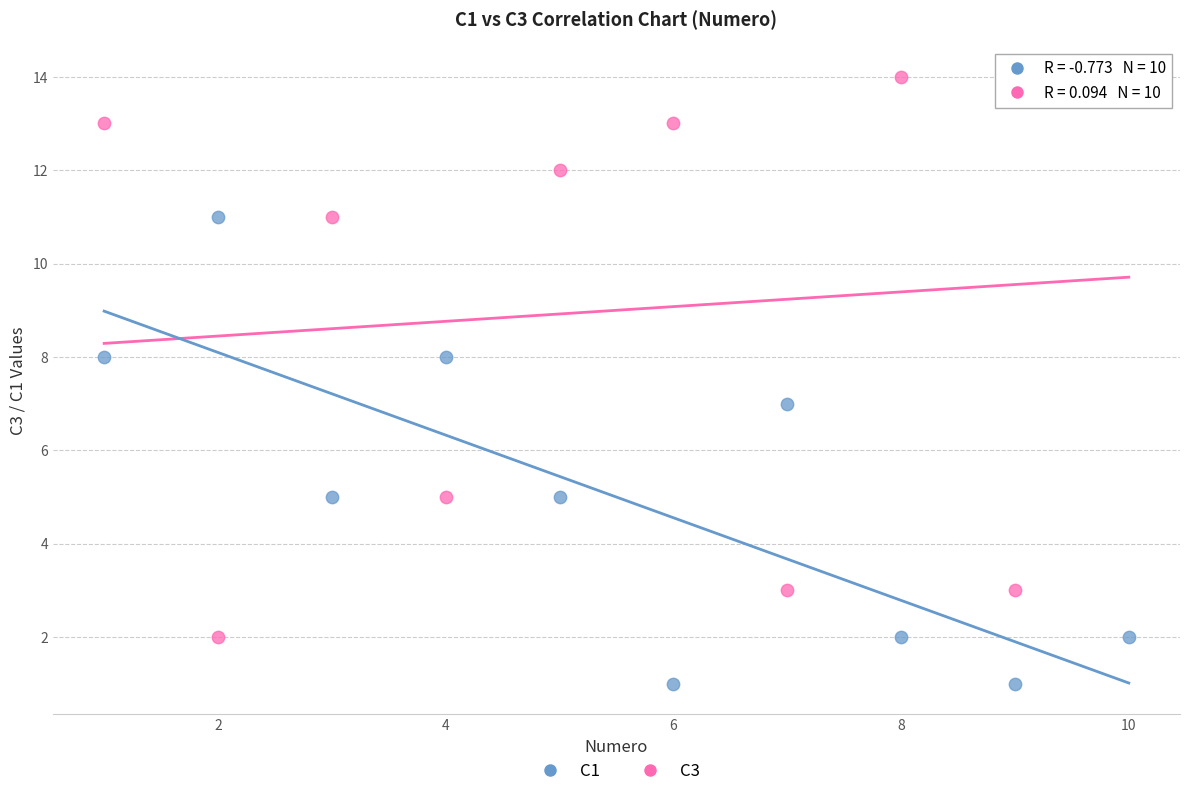

Across all data points, what is the range of Y values (max minus min)?

13